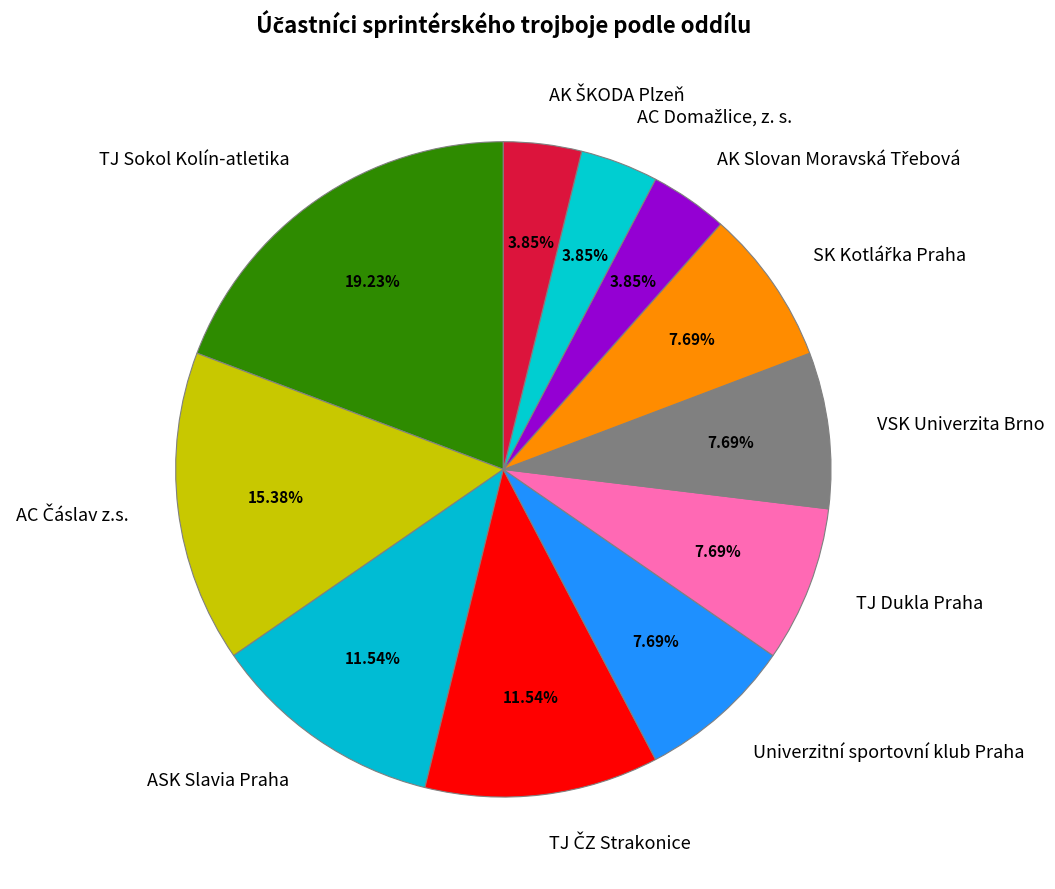

What is the largest slice in the pie chart?

TJ Sokol Kolín-atletika